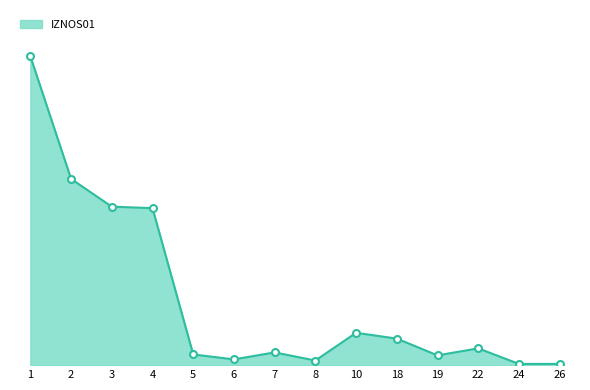

Does the chart have visible grid lines?

No